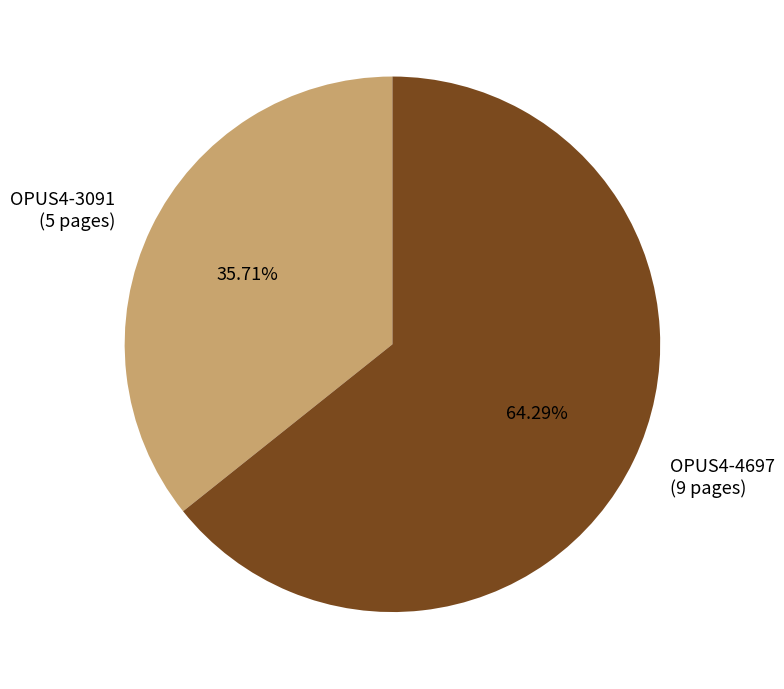

What is the largest slice in the pie chart?

OPUS4-4697